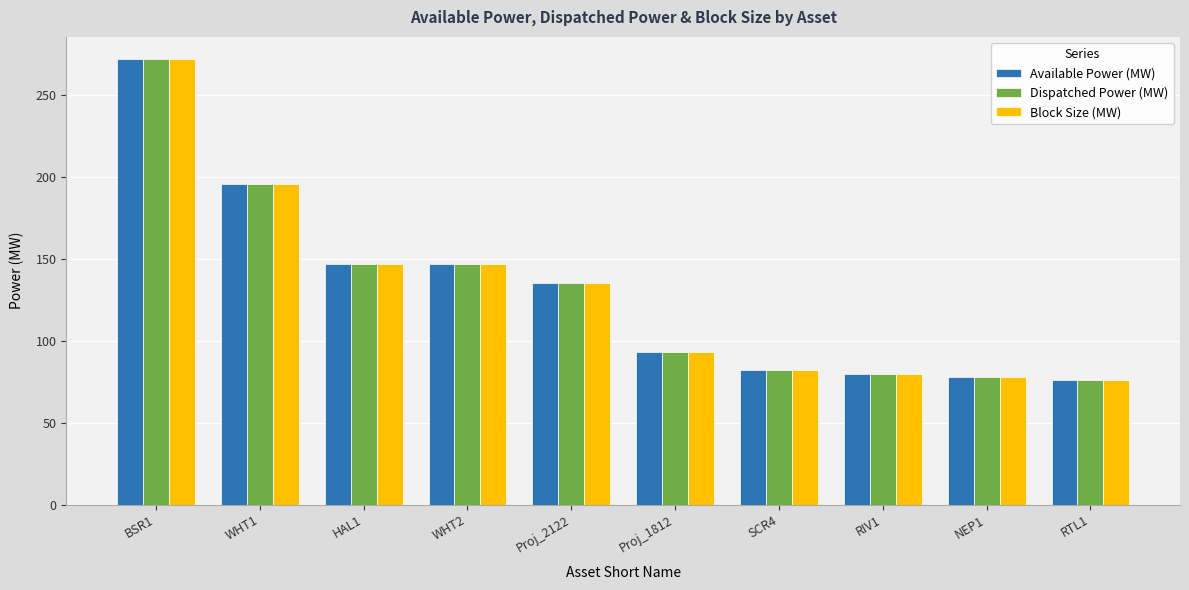

At how many categories does at least one series exceed 126?

5